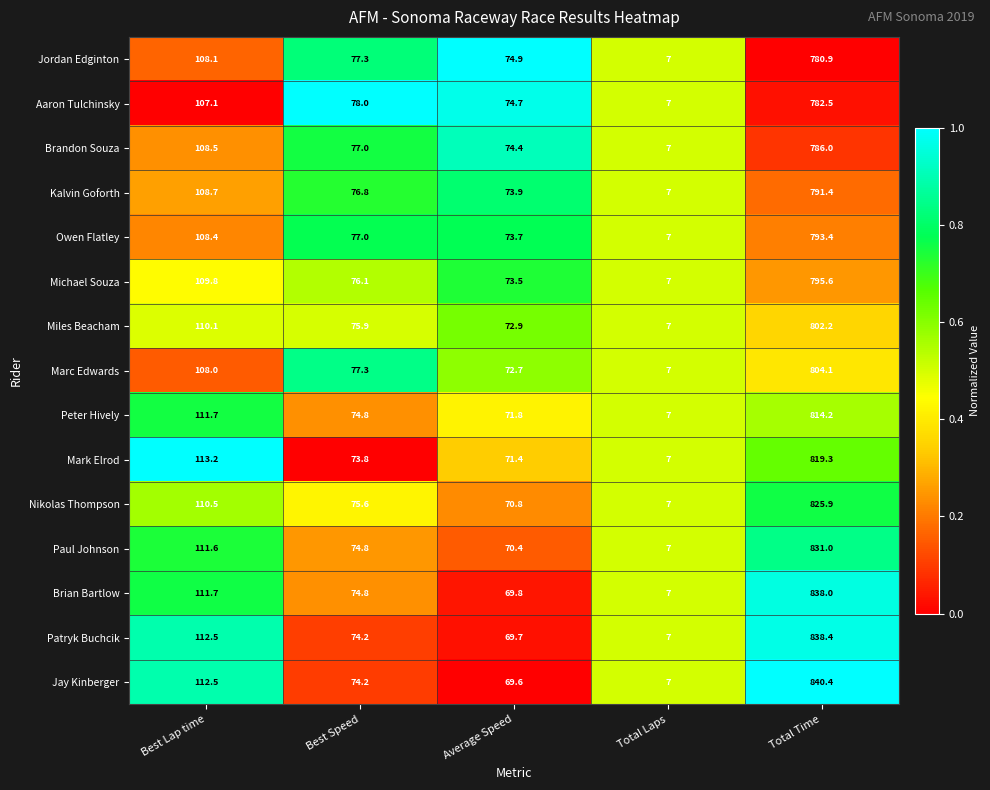

What is the difference between the Marc Edwards values at Best Speed and Total Time?

726.8